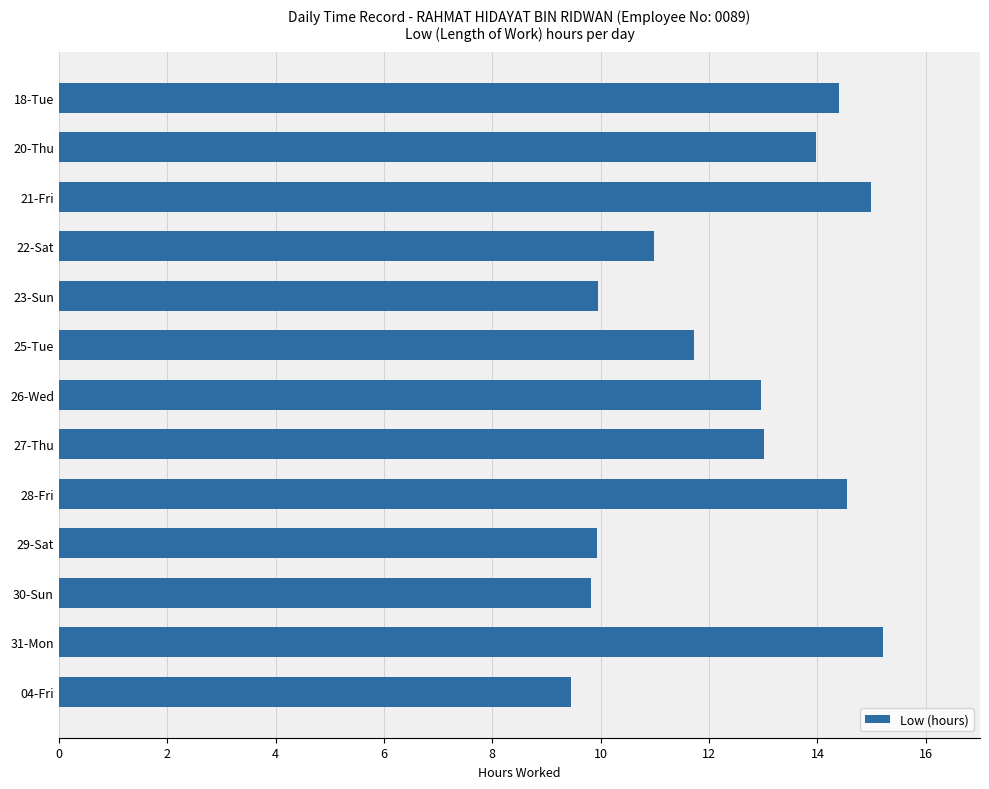

What is the maximum value shown in the chart?

15.2